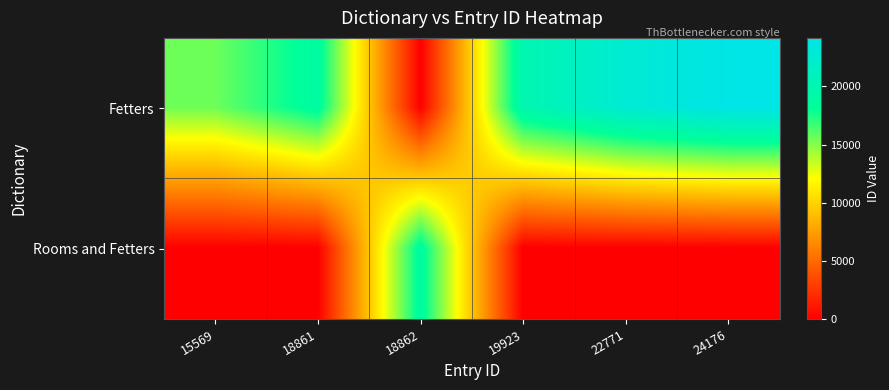

How many categories are shown in the chart?

6